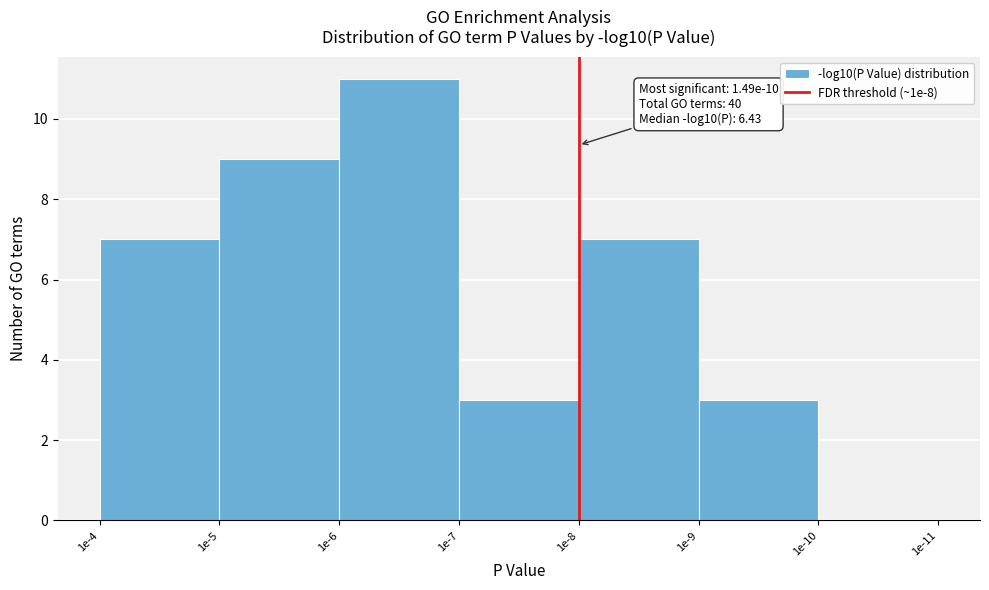

Reading right to left, what are all the values shown in this chart?

1e-10=0	1e-9=3	1e-8=7	1e-7=3	1e-6=11	1e-5=9	1e-4=7